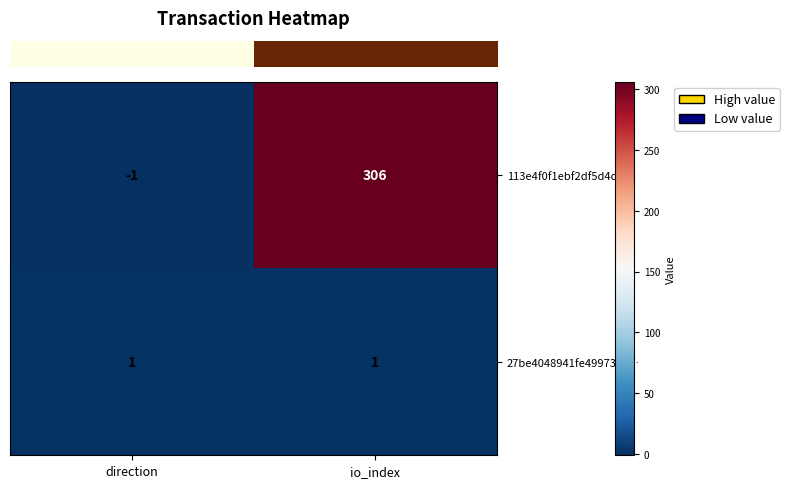

The value of 113e4f0f1ebf2df5d4df… at direction is -1. True or false?

True